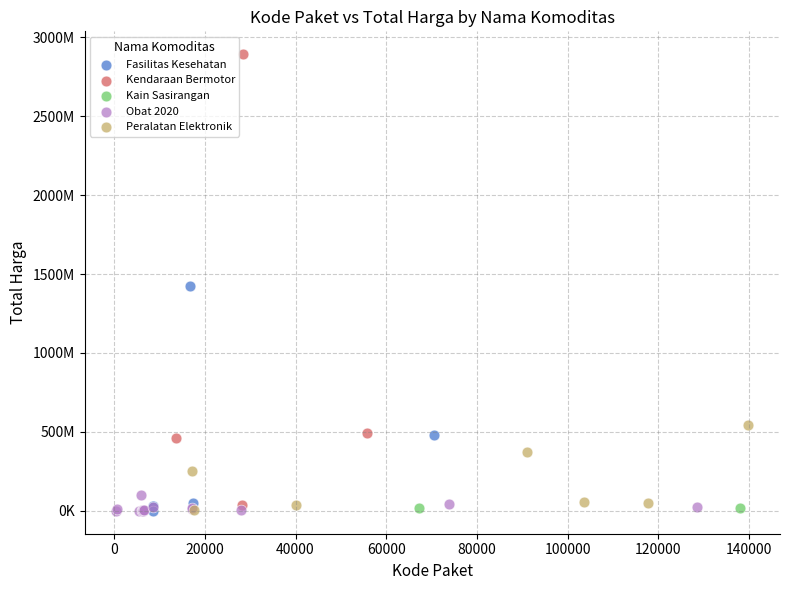

What are all the series names shown in the legend?

Fasilitas Kesehatan, Kendaraan Bermotor, Kain Sasirangan, Obat 2020, Peralatan Elektronik